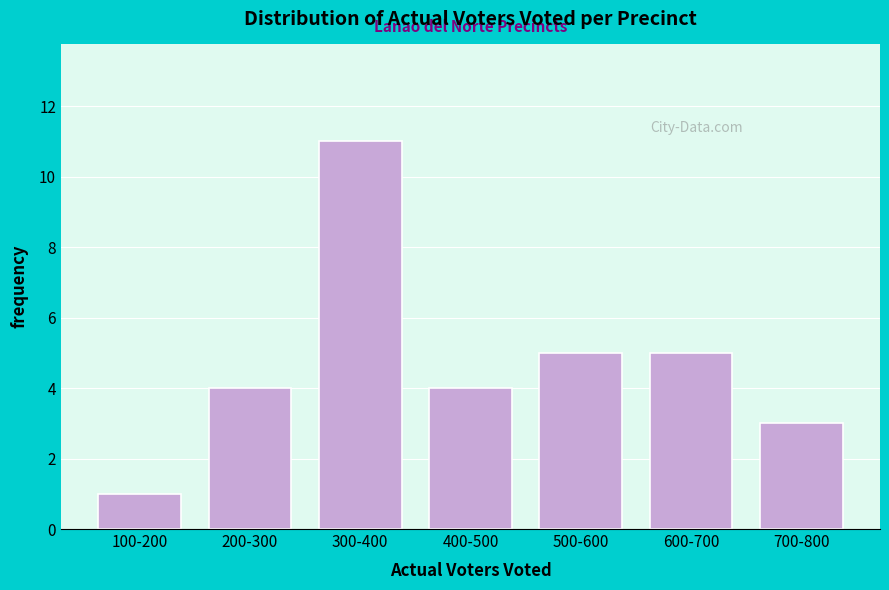

Reading left to right, what are all the values shown in this chart?

1	4	11	4	5	5	3